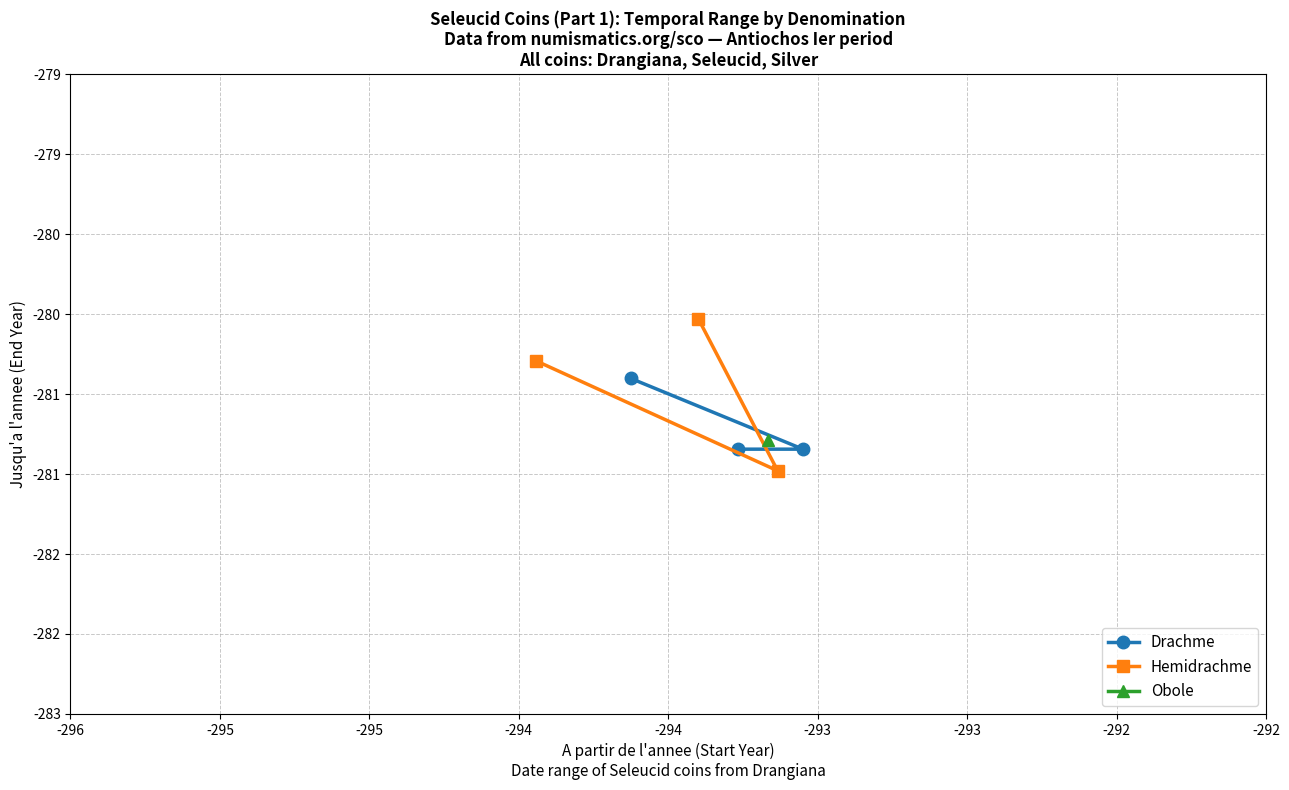

What is the difference between the second highest and minimum values in the Hemidrachme series?

0.7